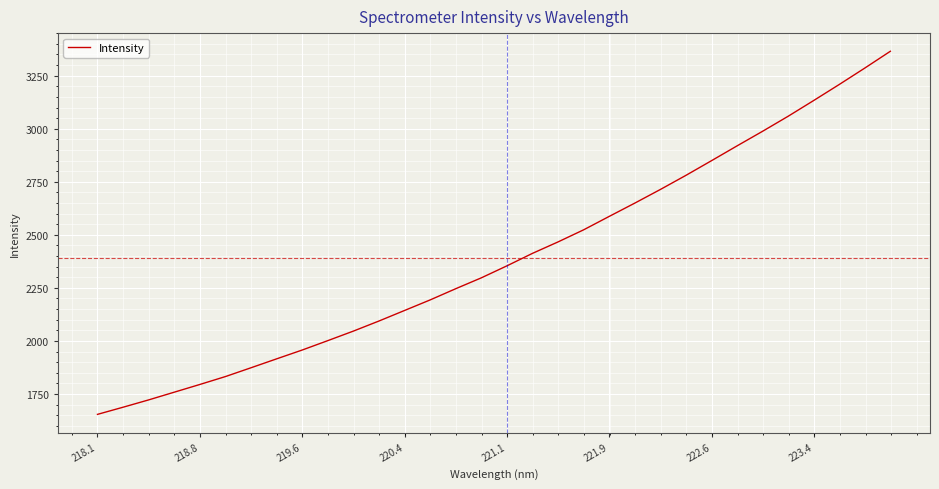

What is the smallest value displayed?

1653.9